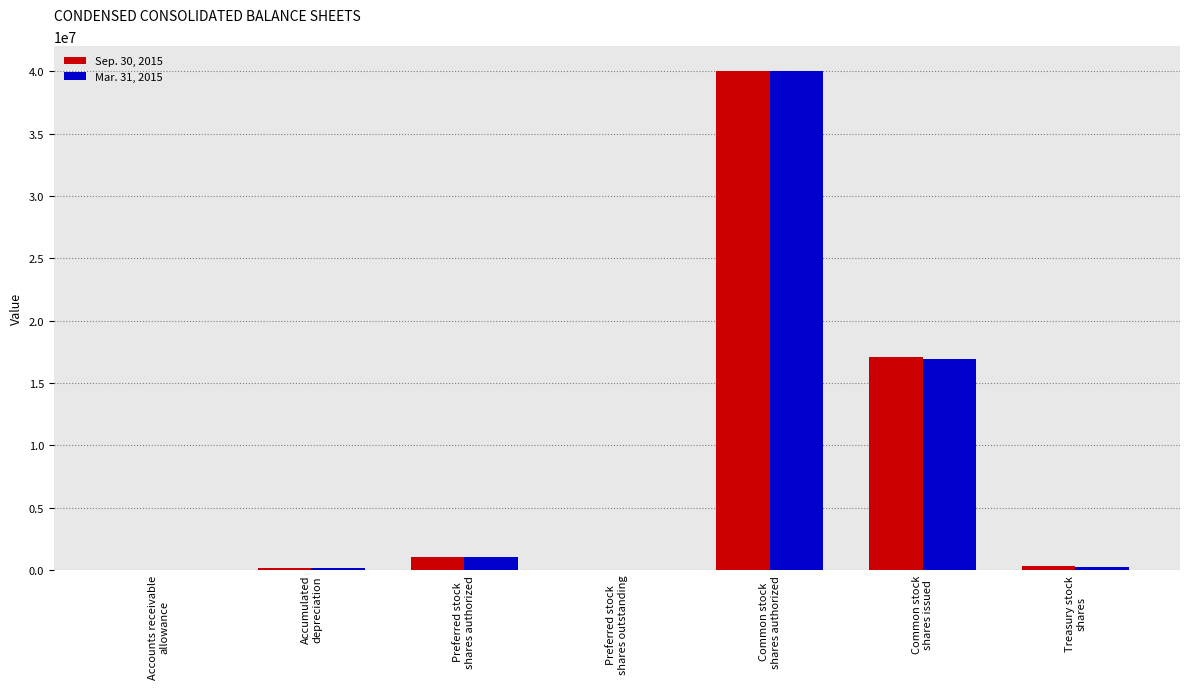

Does the chart contain stacked bars?

No